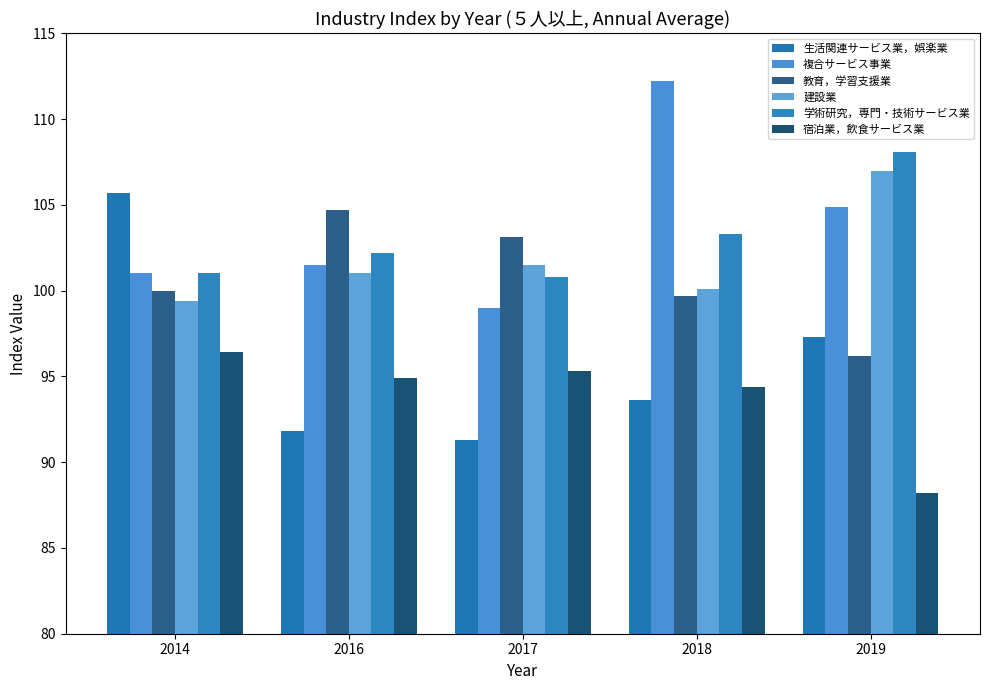

Reading right to left, transcribe all the data shown in this chart.

生活関連サービス業，娯楽業: 2019=97.3	2018=93.6	2017=91.3	2016=91.8	2014=105.7
複合サービス事業: 2019=104.9	2018=112.2	2017=99.0	2016=101.5	2014=101.0
教育，学習支援業: 2019=96.2	2018=99.7	2017=103.1	2016=104.7	2014=100.0
建設業: 2019=107.0	2018=100.1	2017=101.5	2016=101.0	2014=99.4
学術研究，専門・技術サービス業: 2019=108.1	2018=103.3	2017=100.8	2016=102.2	2014=101.0
宿泊業，飲食サービス業: 2019=88.2	2018=94.4	2017=95.3	2016=94.9	2014=96.4